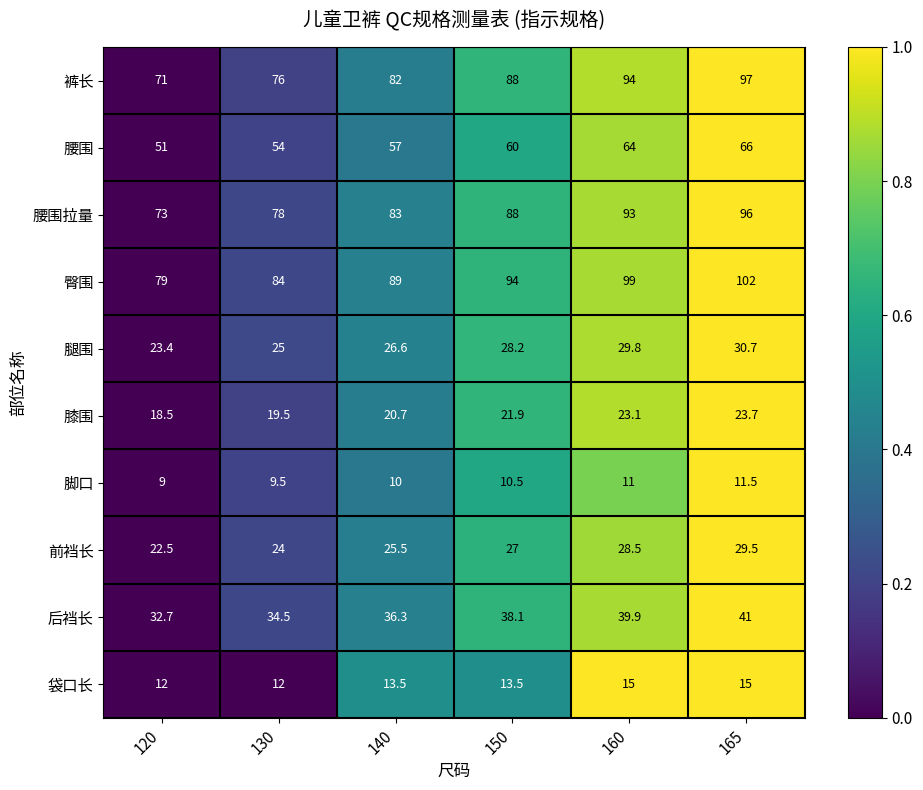

Which category has the lowest value in the 前裆长 series?

120